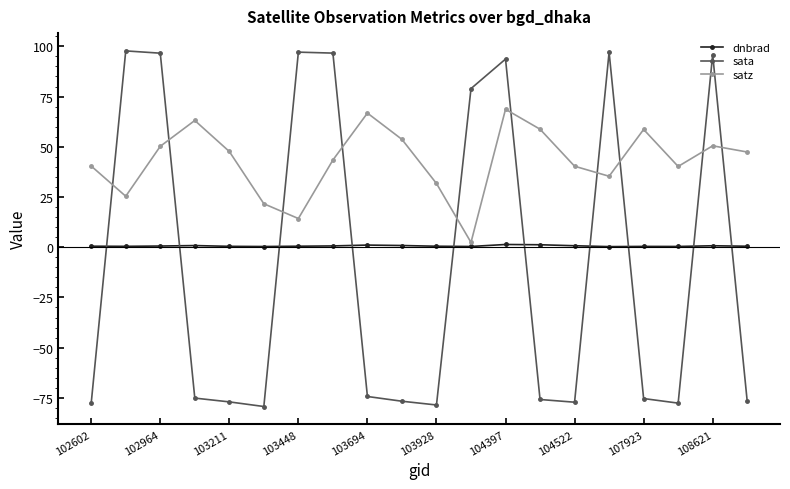

Which series has the largest range (max minus min)?

sata